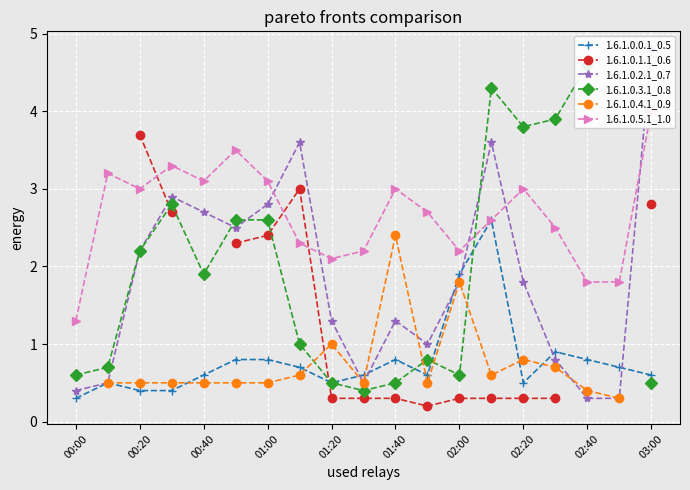

What is the lowest value of the 1.6.1.0.0.1_0.5 series?

0.3